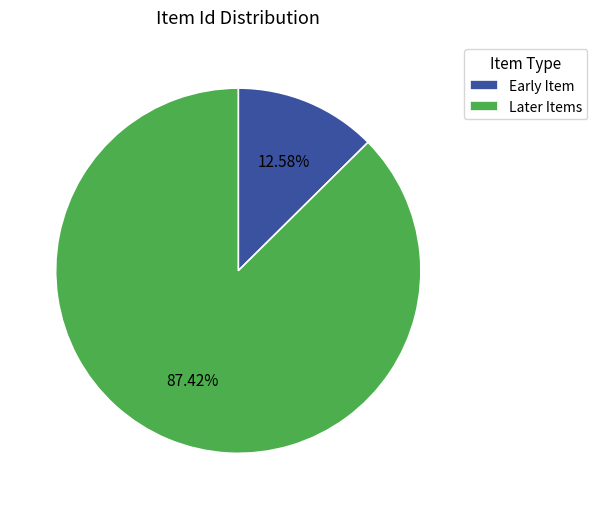

Which category has the biggest portion of the pie?

Later Items